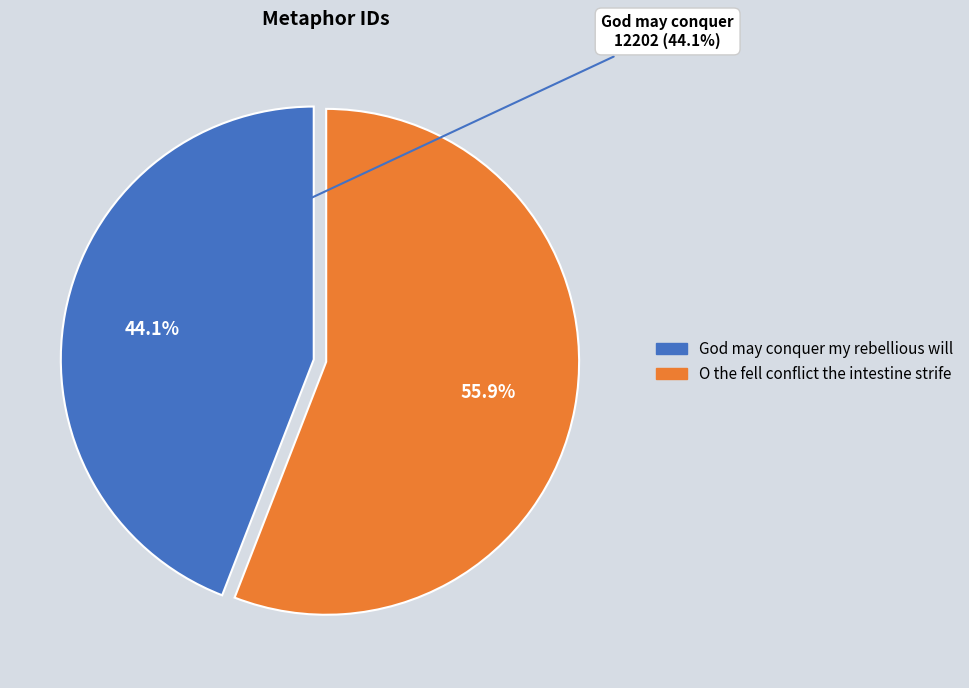

Rank the categories by value from highest to lowest.

O the fell conflict the intestine strife, God may conquer my rebellious will